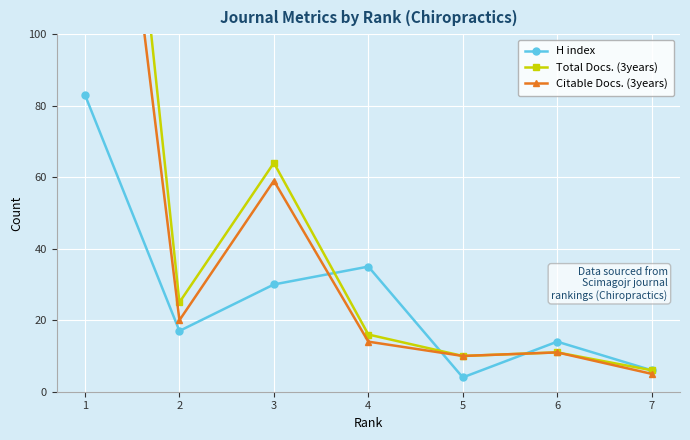

The Total Docs. (3years) series shows 10 at 5. True or false?

True